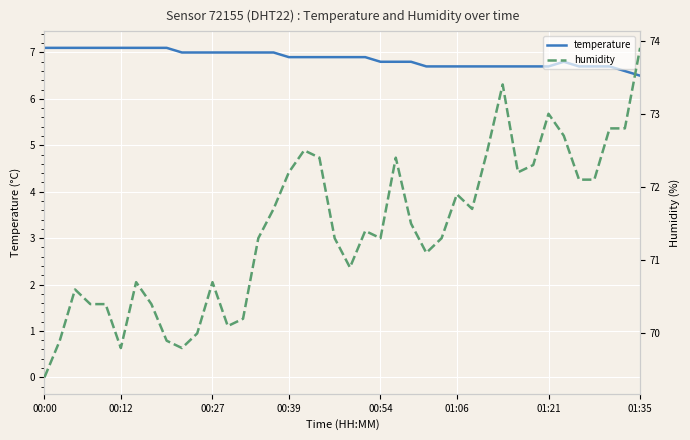

How many interior local valleys does the humidity series have?

8